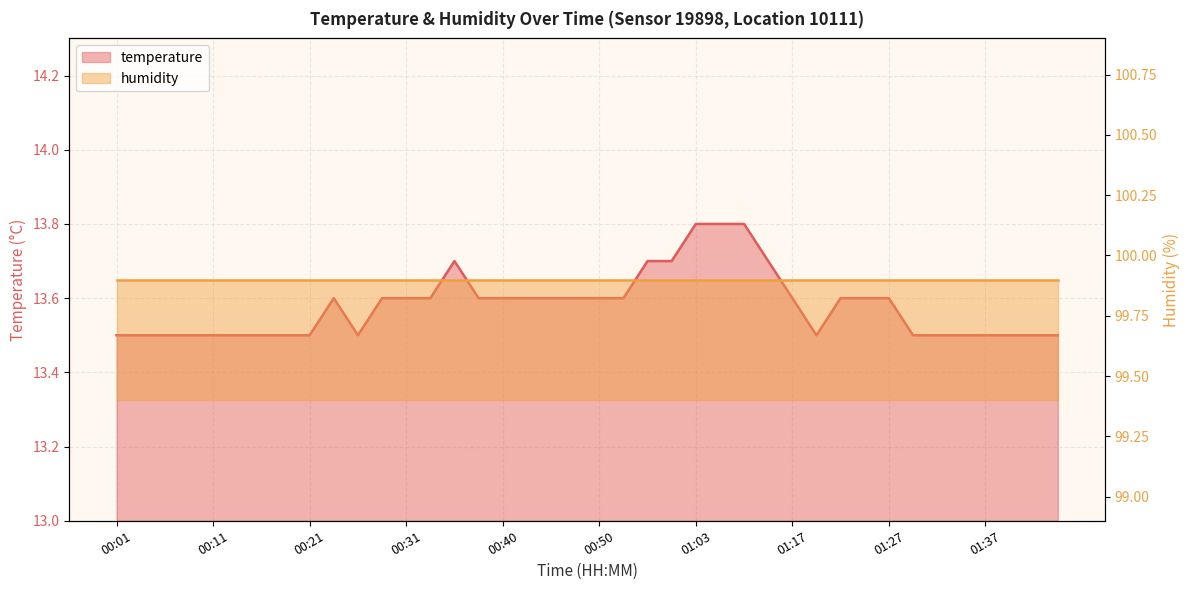

At which category does the chart reach its minimum across all series?

00:01